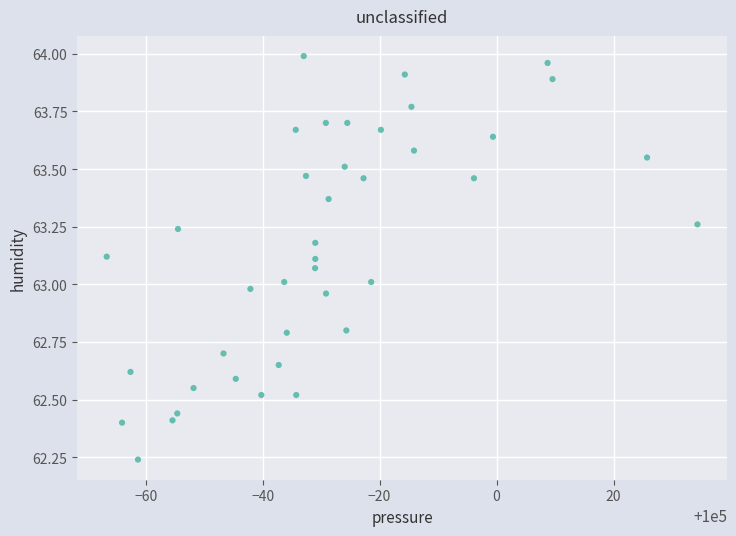

What is the range of X values (max minus min)?

101.0